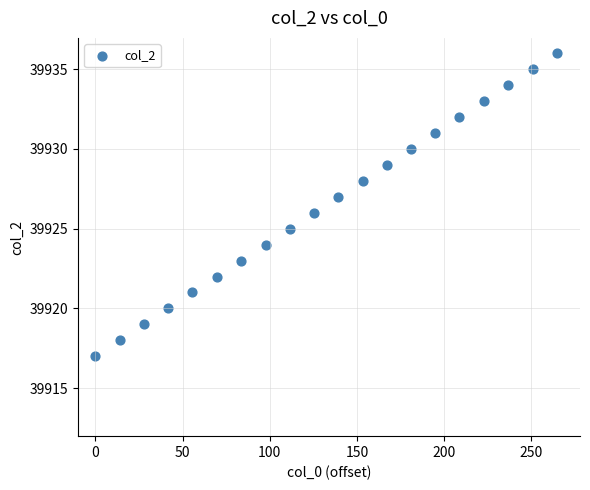

What is the range of Y values (max minus min)?

19